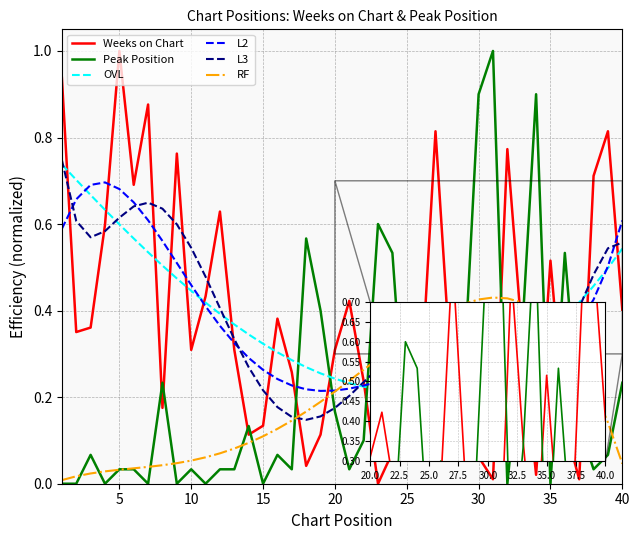

How many lines are shown in the chart?

6